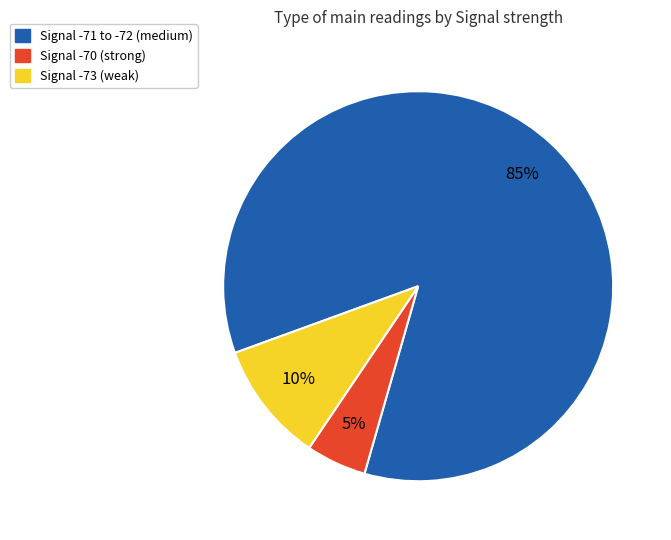

How many slices are in this pie chart?

3